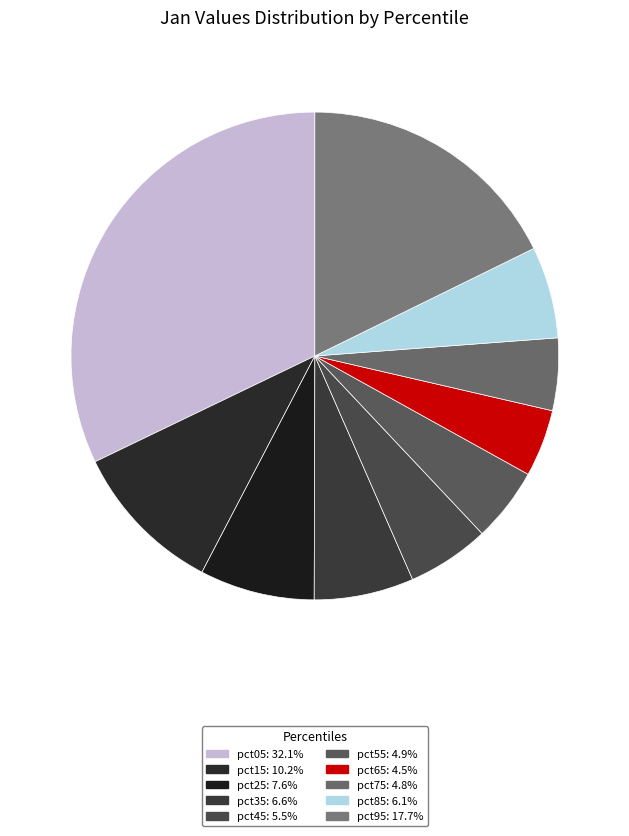

How many segments does this pie chart have?

10